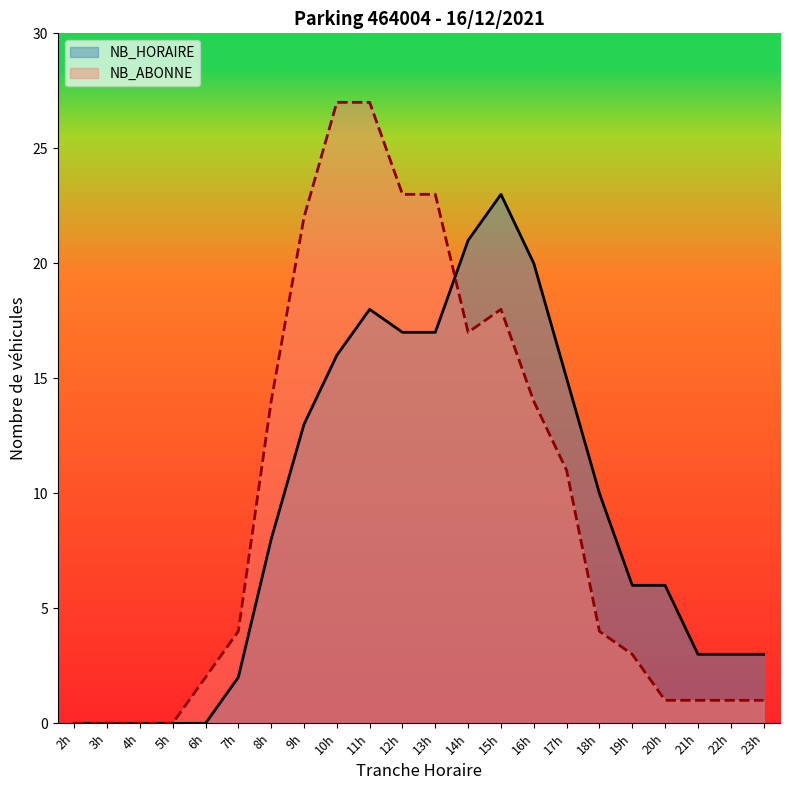

True or false: NB_HORAIRE and NB_ABONNE intersect in this chart.

True